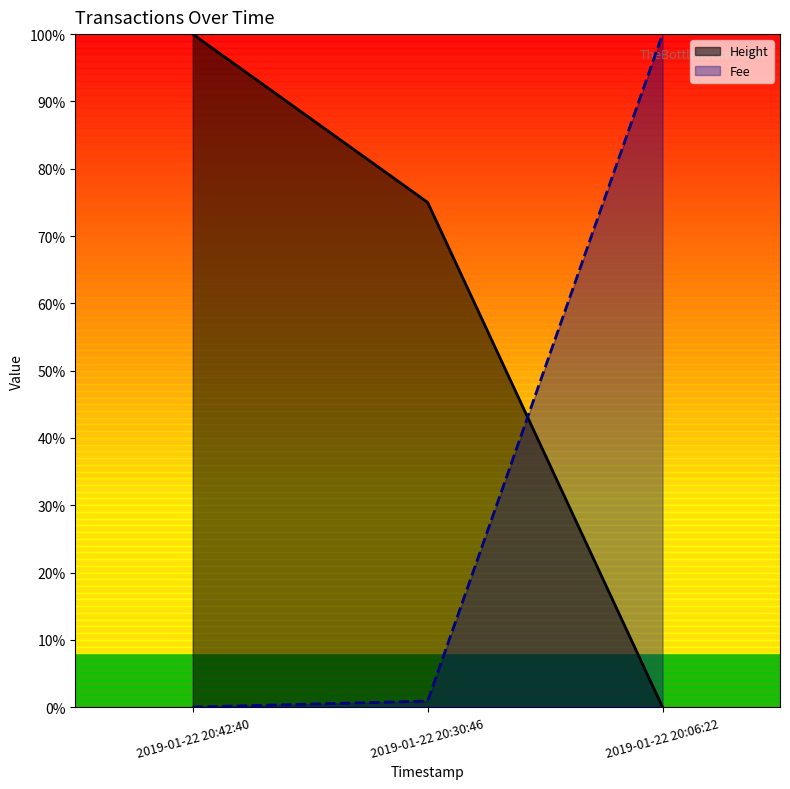

The Fee series shows 1.4 at 2019-01-22 20:06:22. True or false?

False